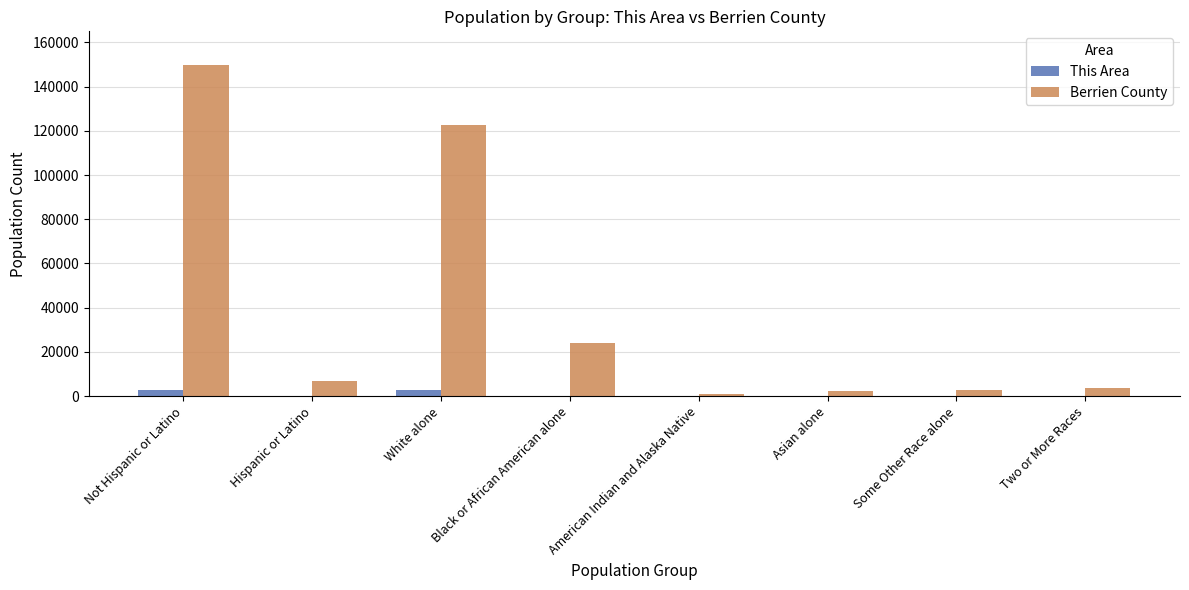

Which series changed the most between White alone and Asian alone?

Berrien County